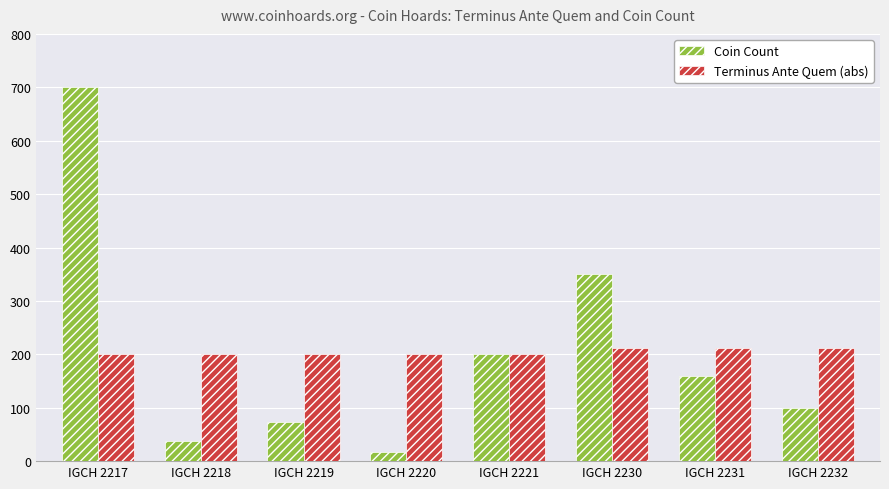

Reading left to right, extract all data points from this chart.

Coin Count: IGCH 2217=700	IGCH 2218=38	IGCH 2219=73	IGCH 2220=18	IGCH 2221=200	IGCH 2230=350	IGCH 2231=159	IGCH 2232=100
Terminus Ante Quem (abs): IGCH 2217=200	IGCH 2218=200	IGCH 2219=200	IGCH 2220=200	IGCH 2221=200	IGCH 2230=212	IGCH 2231=212	IGCH 2232=212